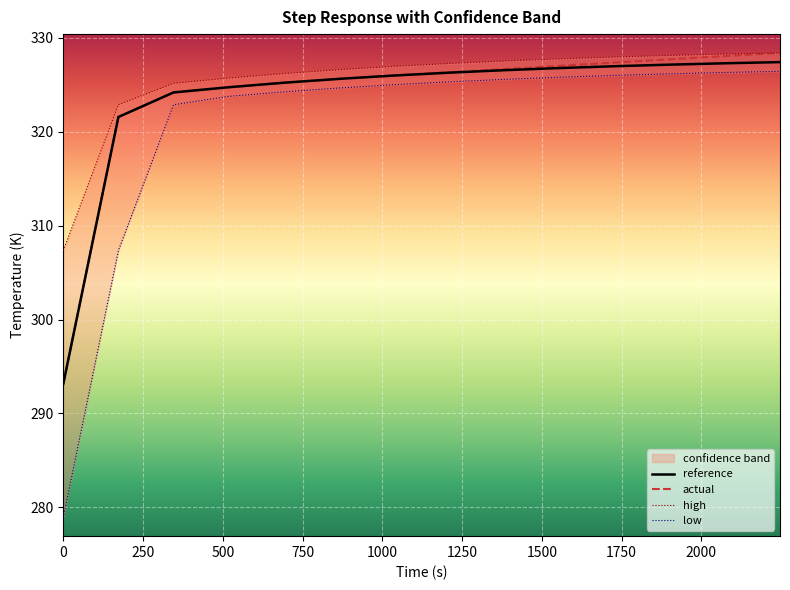

Which series has the largest range (max minus min)?

low